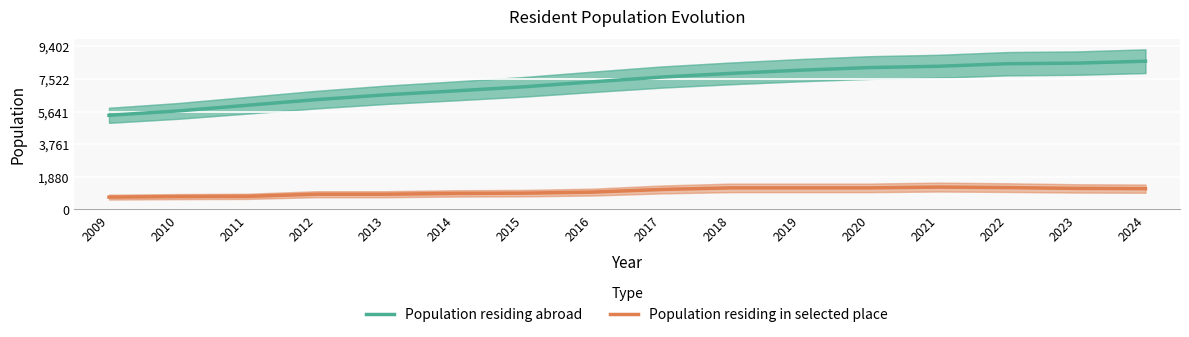

At which label does Population residing in selected place first exceed 1144?

2017